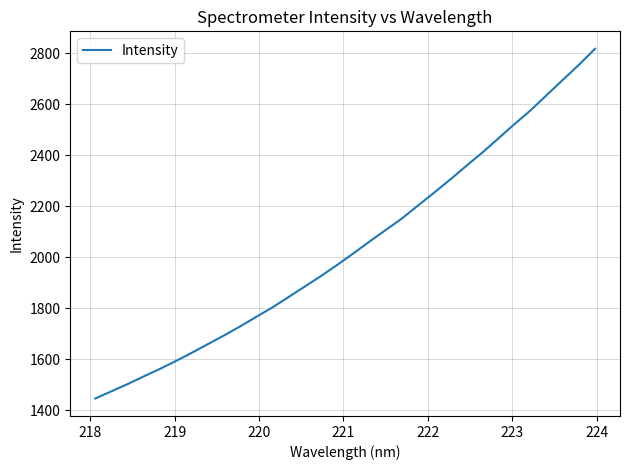

What is the maximum value shown in the chart?

2817.5